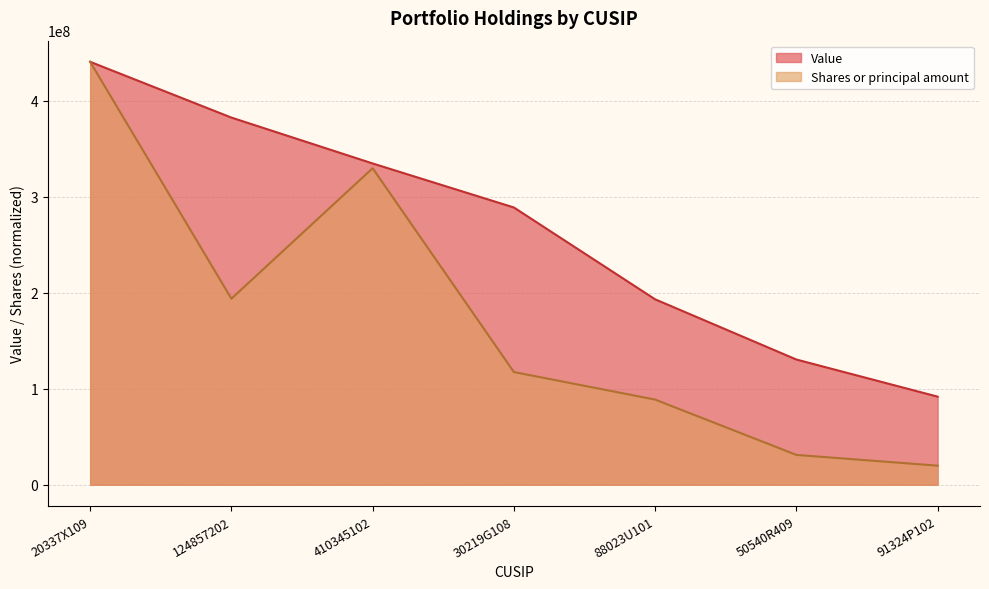

Rank the series at 30219G108 from lowest to highest value.

Shares or principal amount, Value